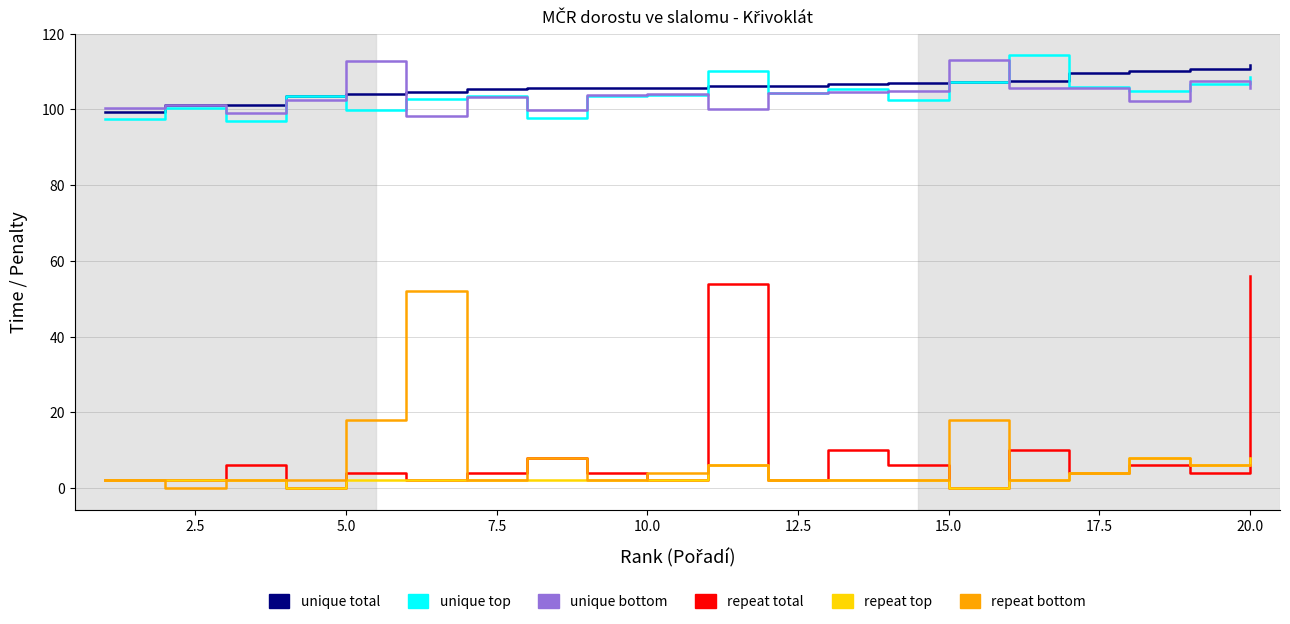

True or false: unique bottom and repeat top cross at least once.

False